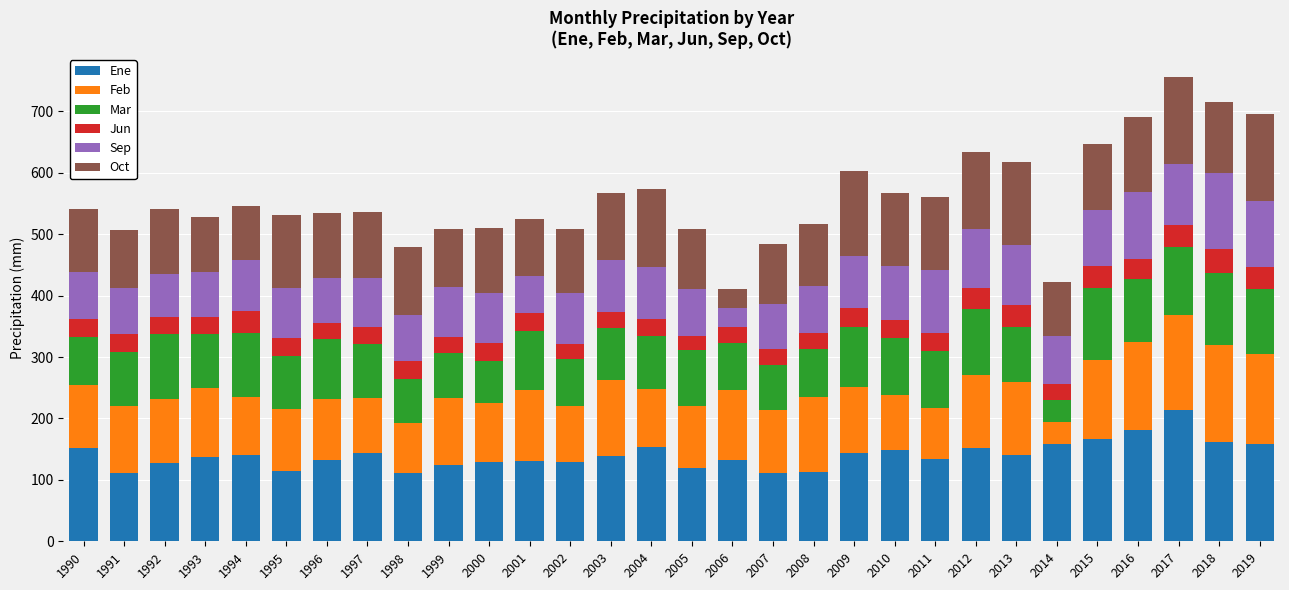

What is the difference between the second highest and second lowest values in the Ene series?

70.3